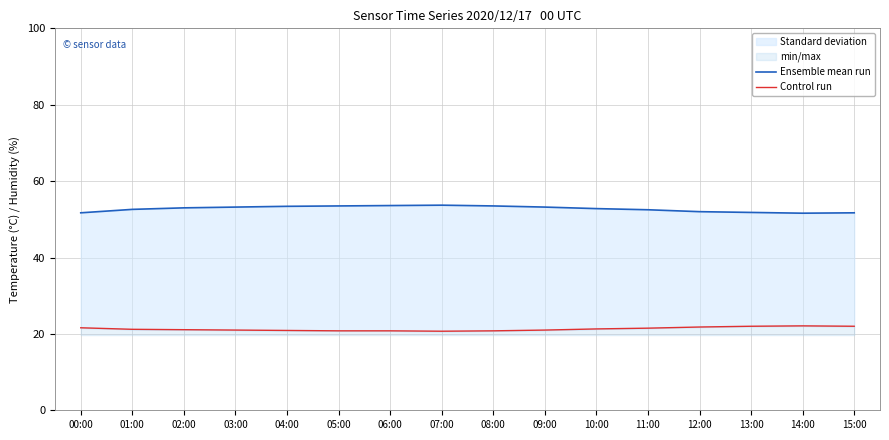

Does the chart have visible grid lines?

Yes